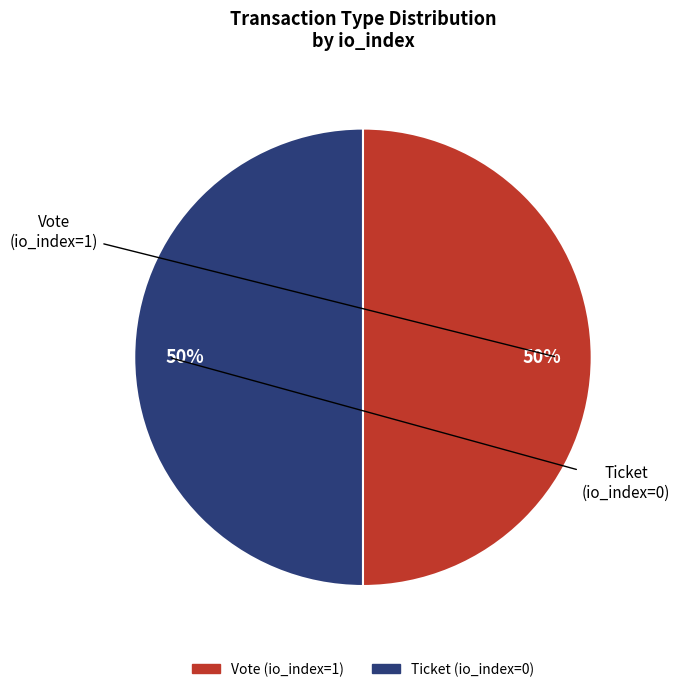

How many segments does this pie chart have?

2